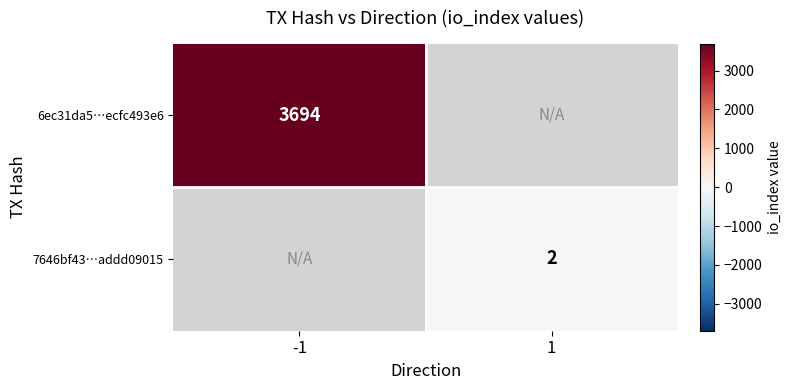

Is it true that 7646bf43…addd09015 equals 2 at 1?

True